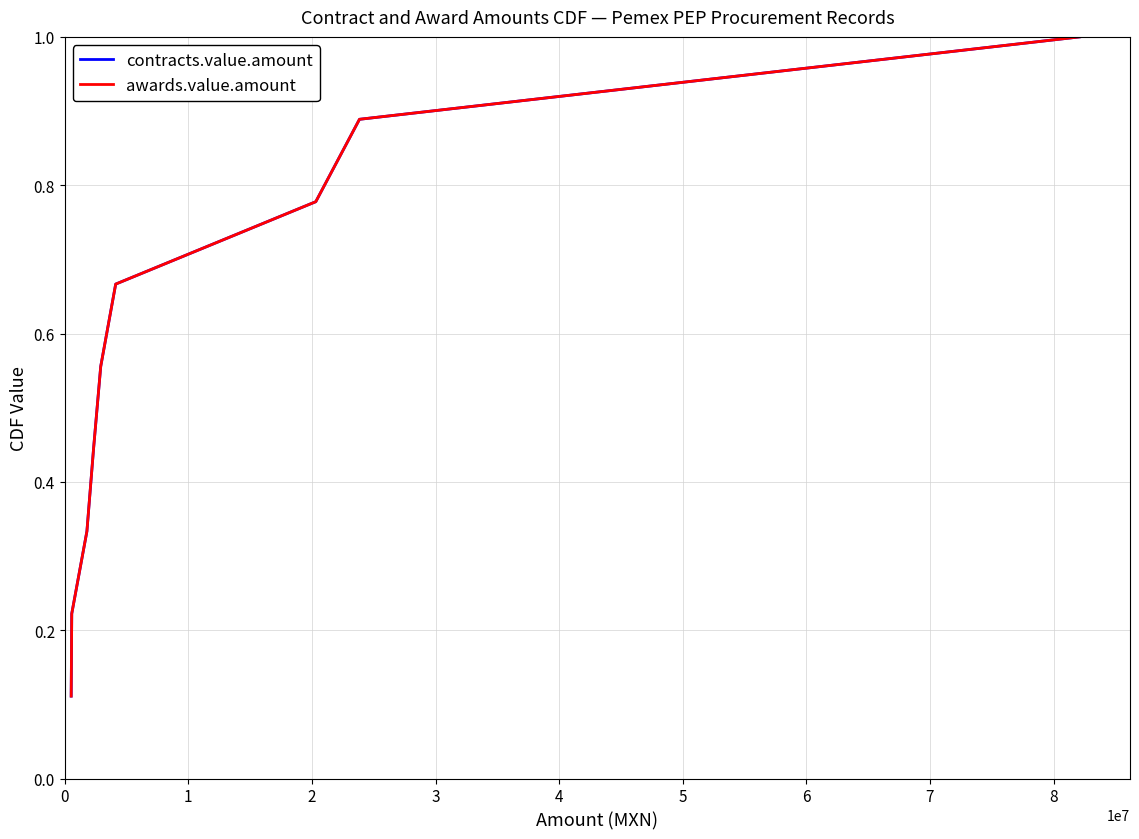

Does the chart have visible grid lines?

Yes